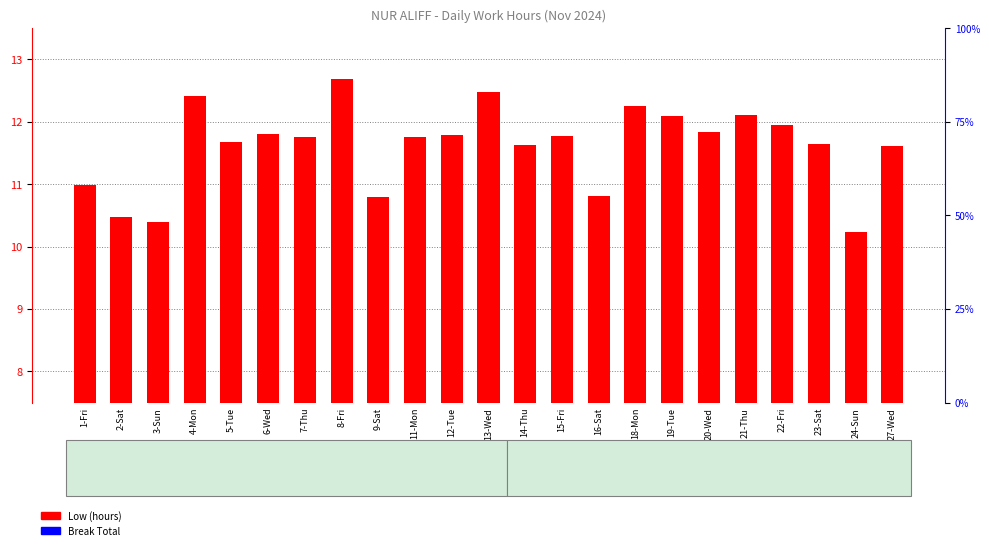

What position from the right is 16-Sat?

9